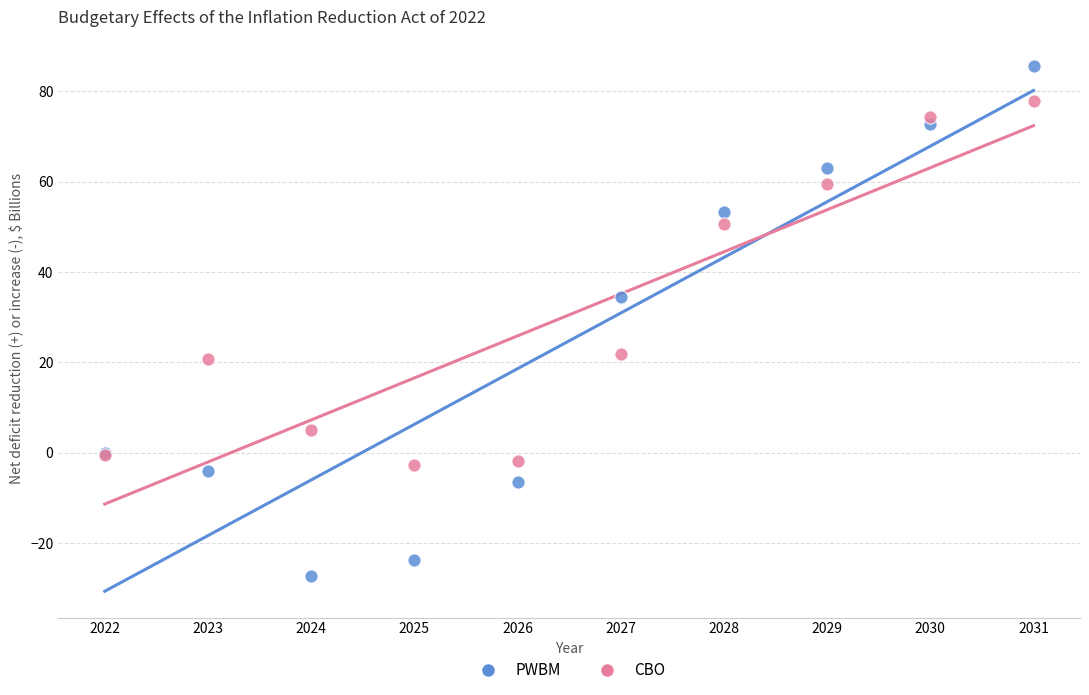

Which series contains the lowest Y value?

PWBM